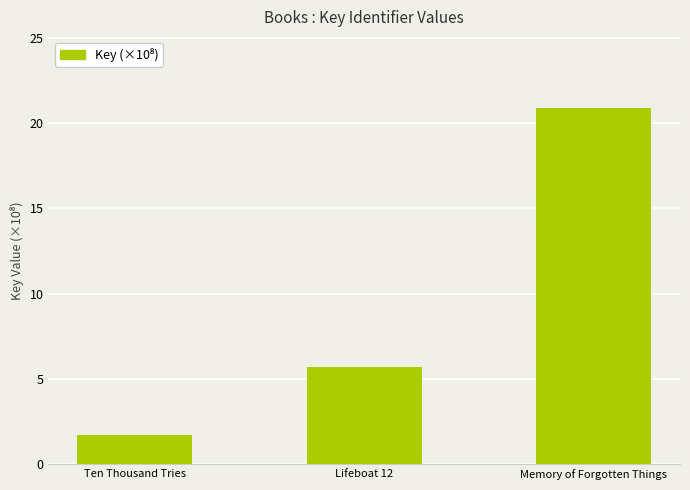

True or false: the data shows 0.8 at Ten Thousand Tries.

False